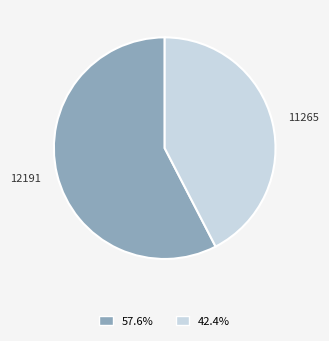

True or false: 11265 accounts for 29% of the total.

False